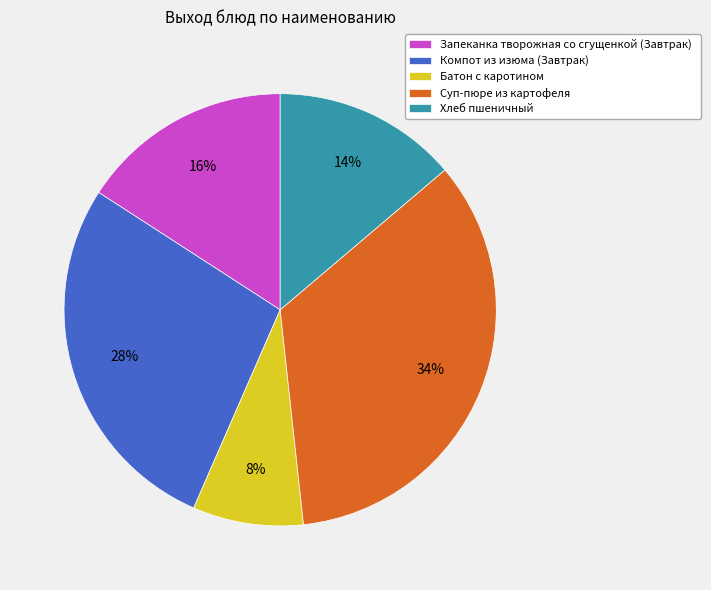

What is the ratio of the value at Батон с каротином to the value at Компот из изюма (Завтрак)?

0.3